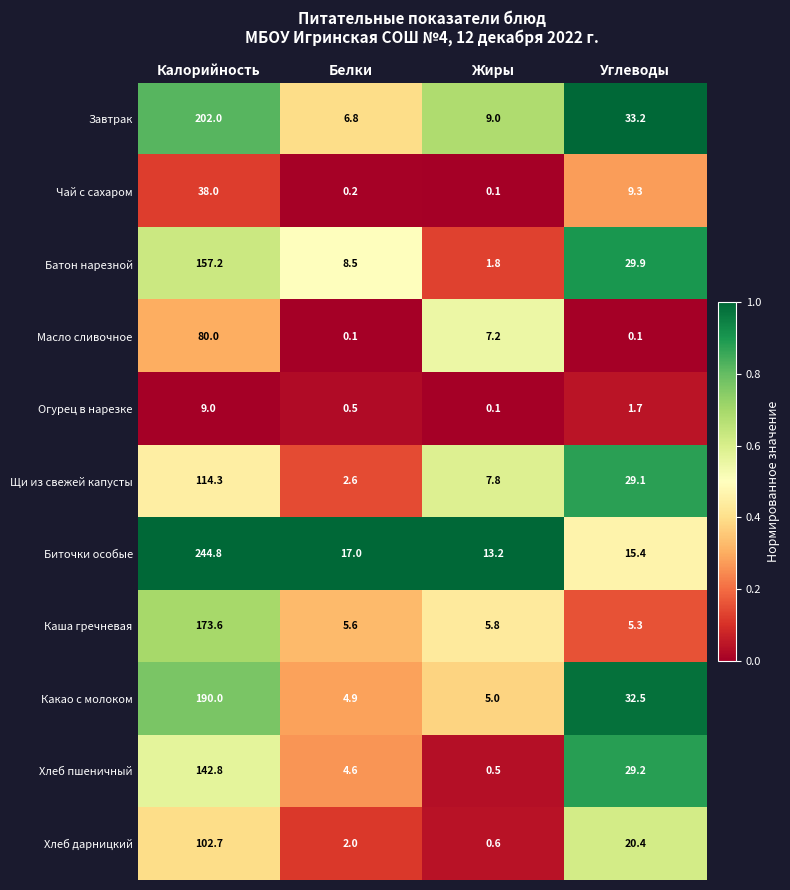

Between Калорийность and Белки, which series saw the biggest shift?

Биточки особые